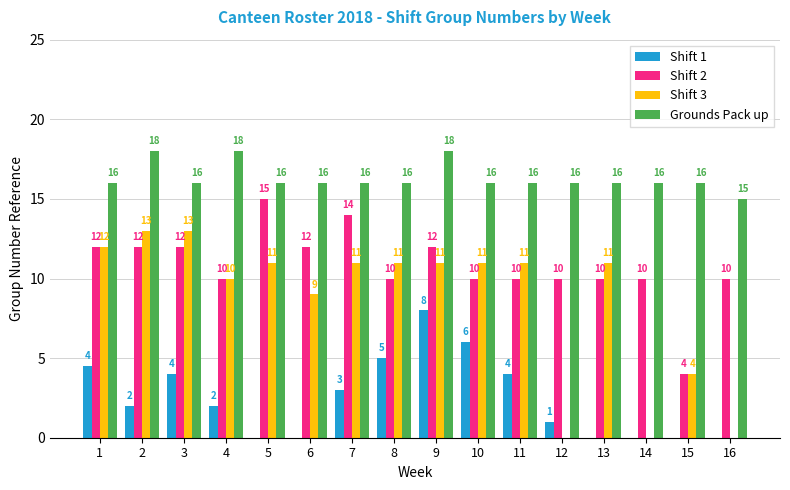

What is the highest value of the Shift 2 series?

15.0